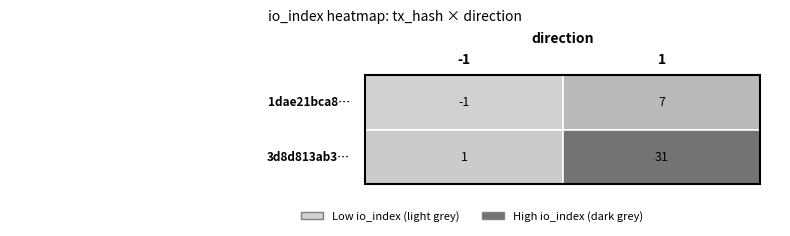

Reading right to left, what are all the values shown in this chart?

1dae21bca88bc2e9a92cbd52178842c63be5171: 1=7	0=-1
3d8d813ab334240fa6c9e5eed61ed7c6d0f7a01: 1=31	0=1